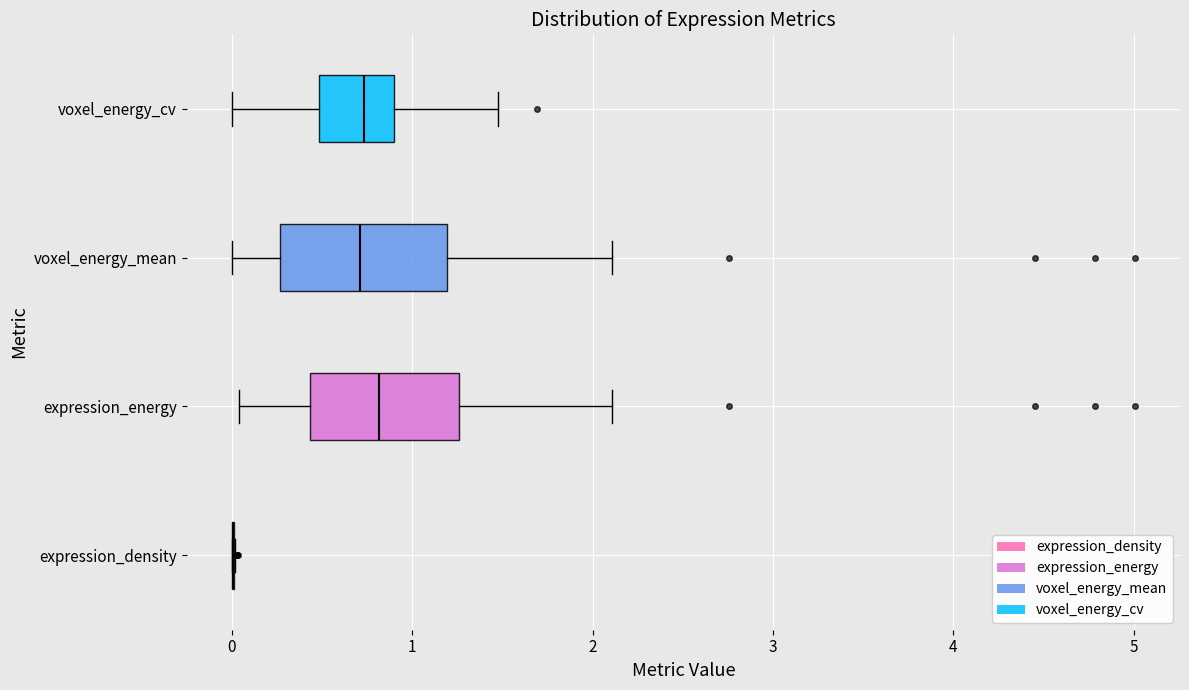

Where does the left whisker of the box for expression_energy end on the x-axis? The values are not printed on the chart, so give them approximately, as read against the axis.

0.0